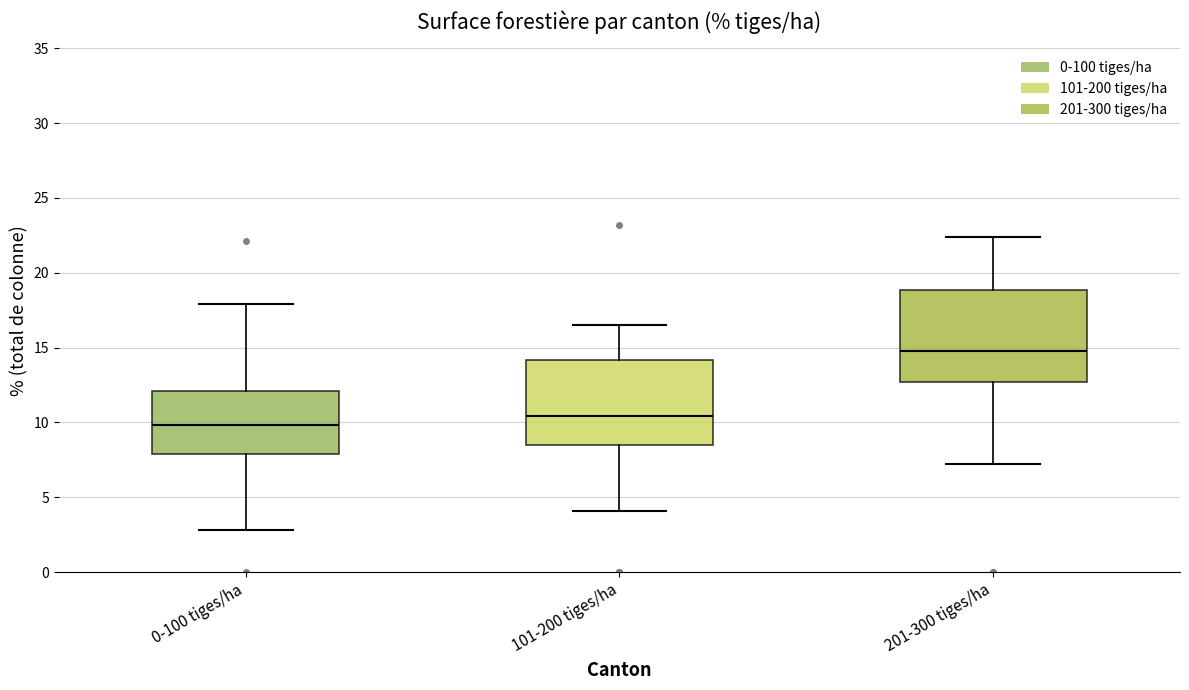

Which box's median line is the lowest?

0-100 tiges/ha